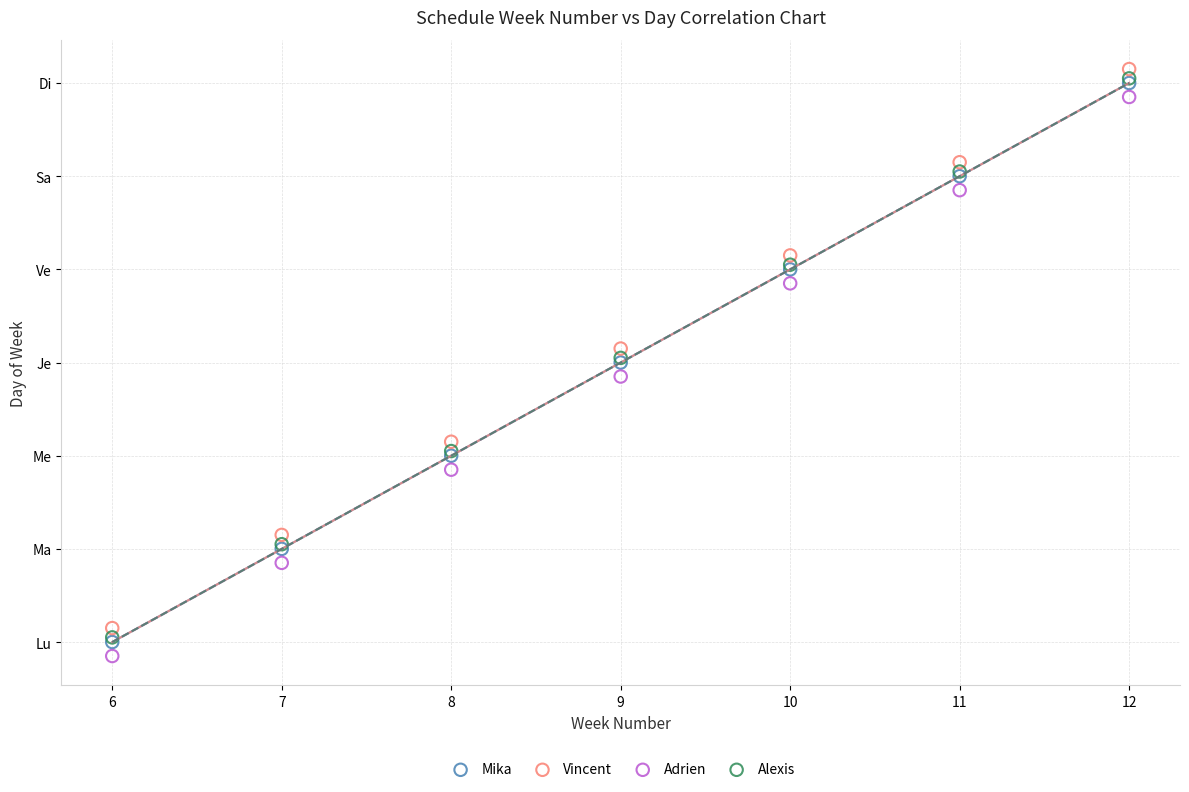

Which series contains the highest Y value?

Vincent